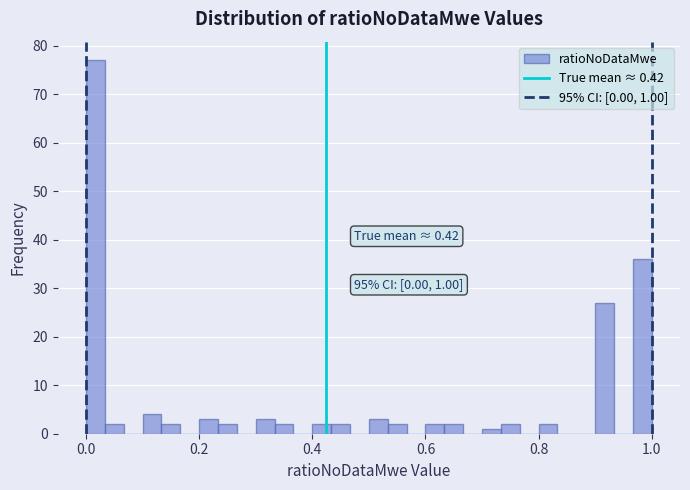

Around what value on the x-axis is the tallest bar? Give the approximate position of its centre, as read against the axis.

0.02